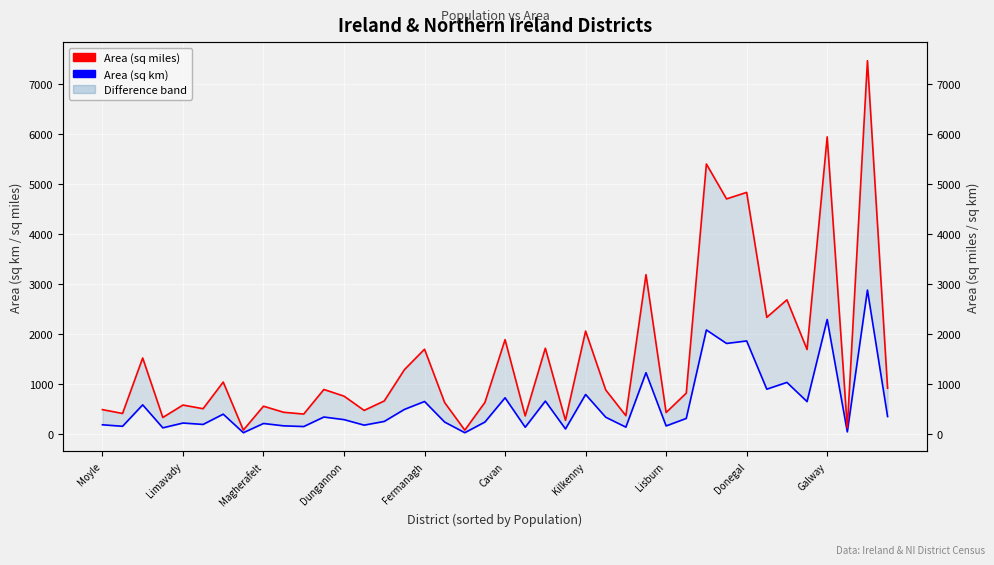

List the series in order of their overall mean, highest first.

Area (sq miles), Area (sq km)